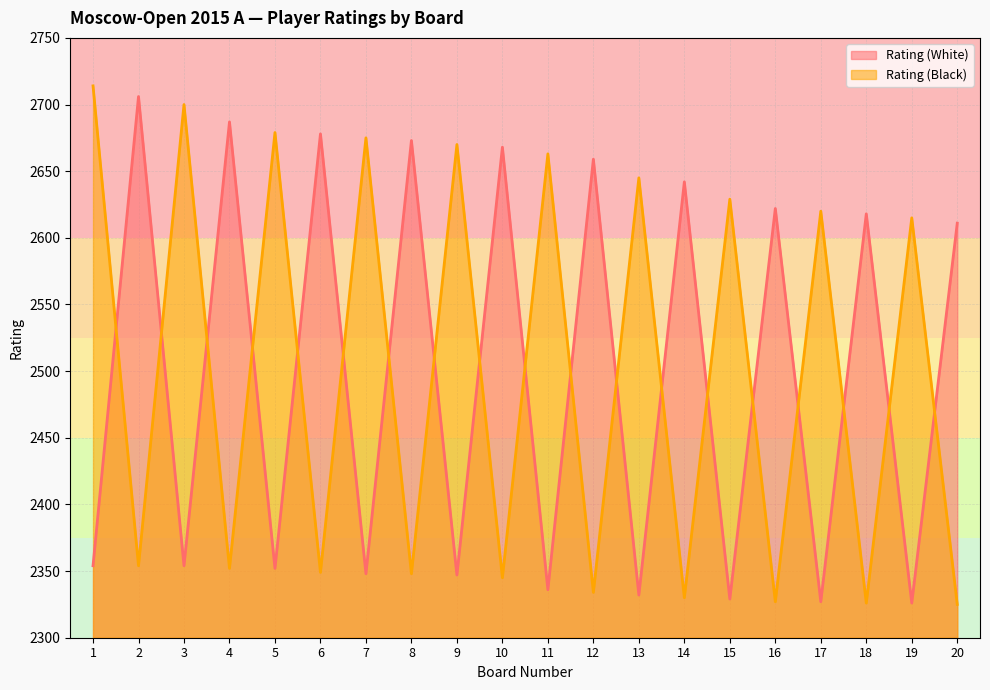

Where is the first local maximum for Rating (Black)?

3